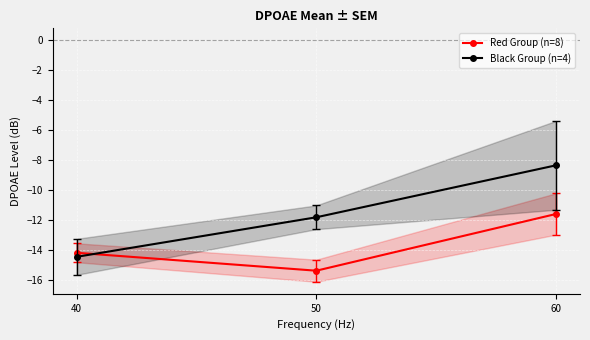

Does the chart display data point markers on the line(s)?

Yes